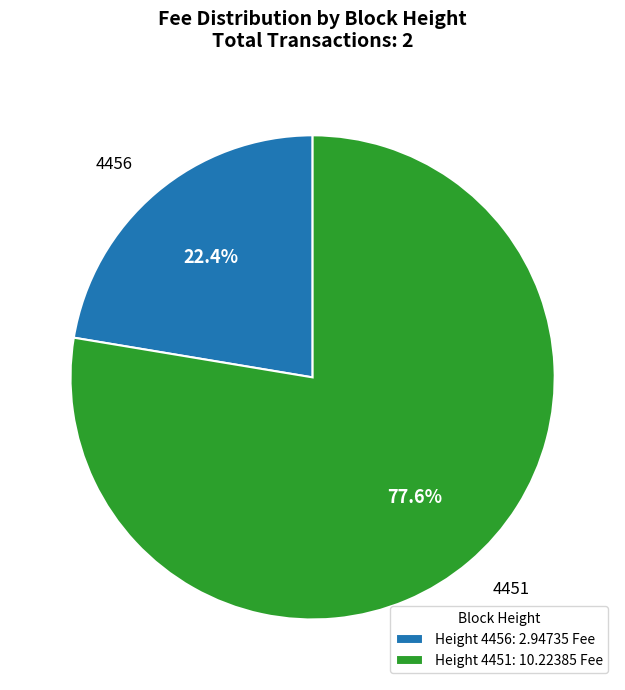

What is the smallest slice in the pie chart?

4456